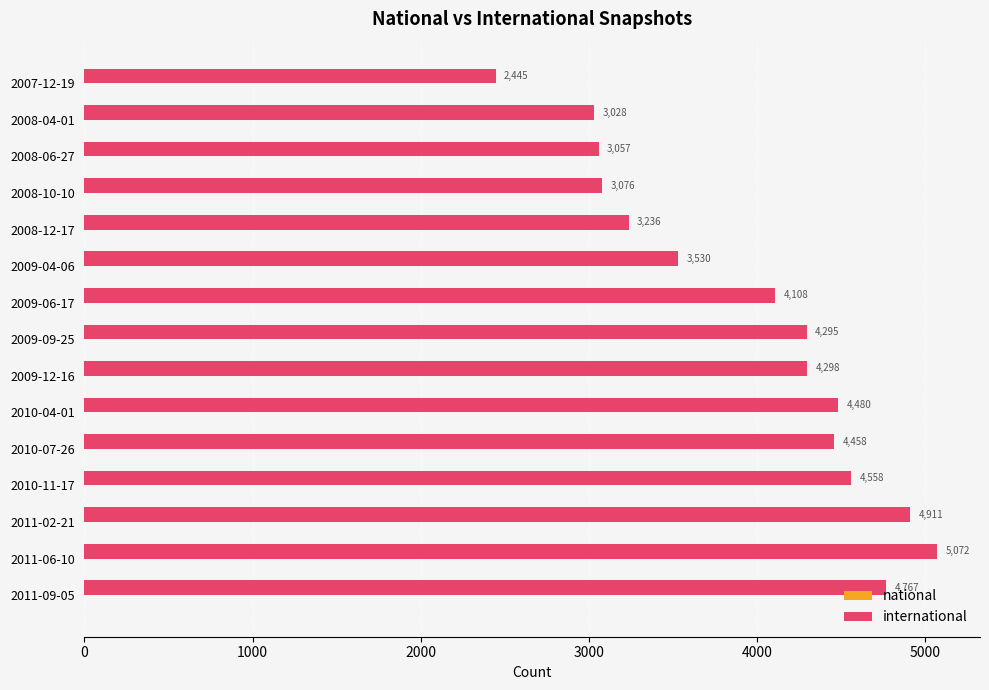

Is it true that the value at 2009-12-16 is 4298?

True